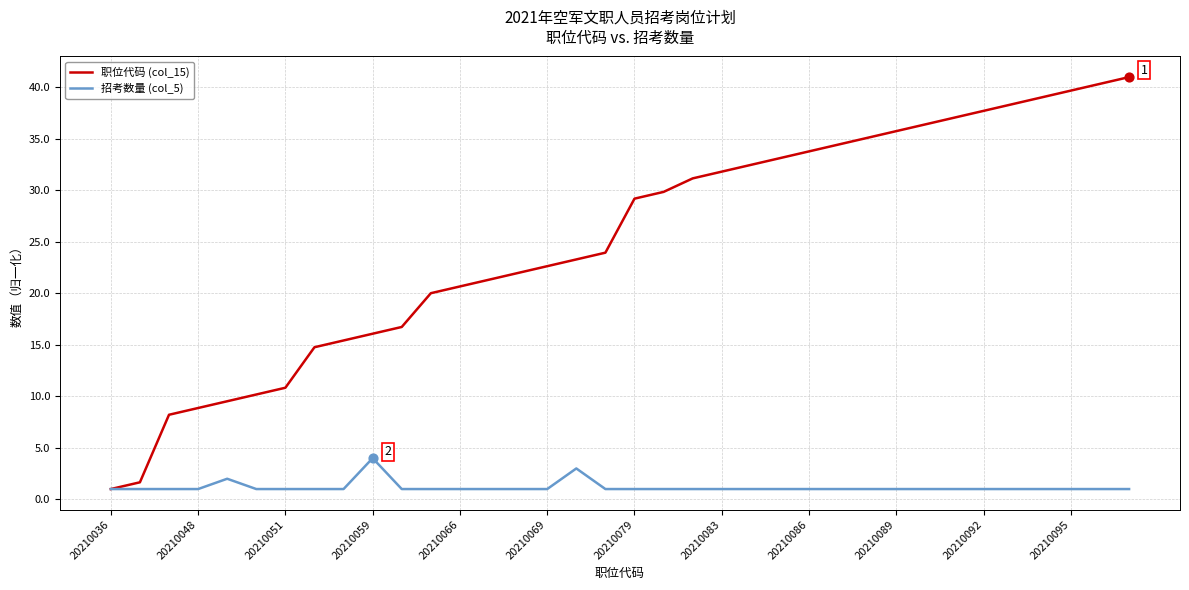

Which series has the largest total across all categories?

职位代码 (col_15)